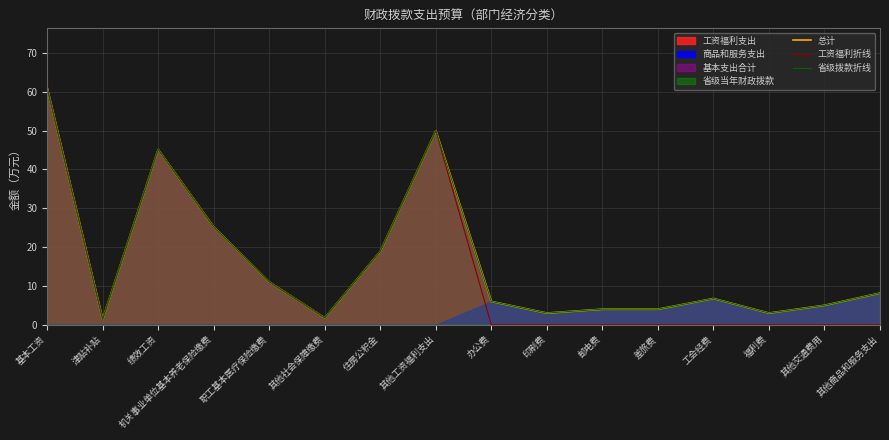

Rank the series at 其他交通费用 from lowest to highest value.

工资福利折线, 总计, 省级拨款折线